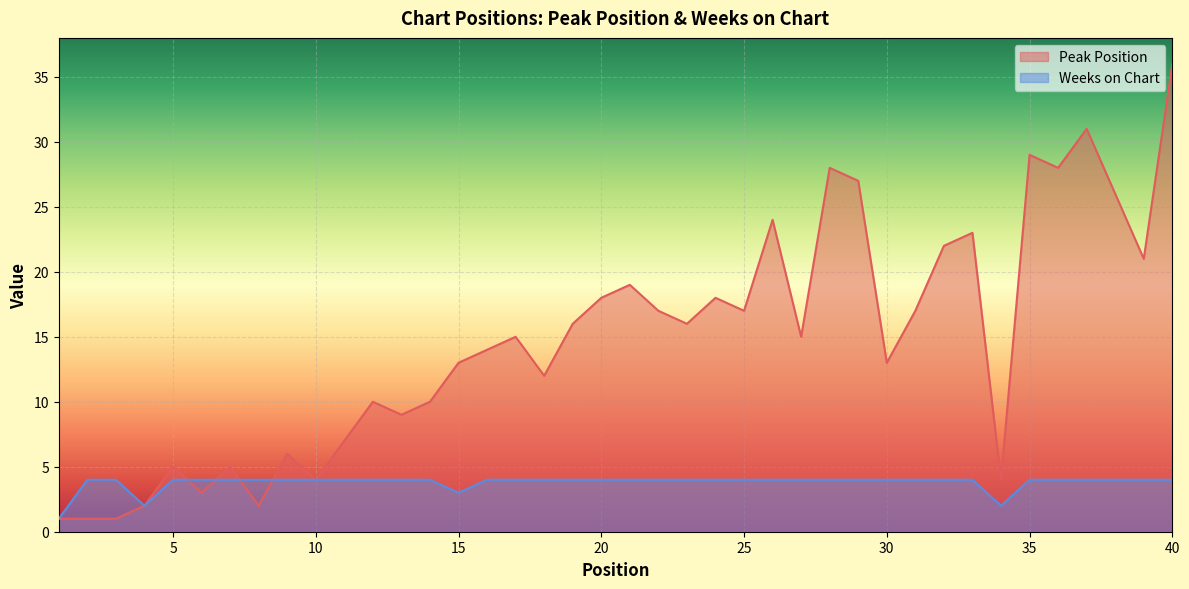

How many data points in Peak Position are above 15?

19